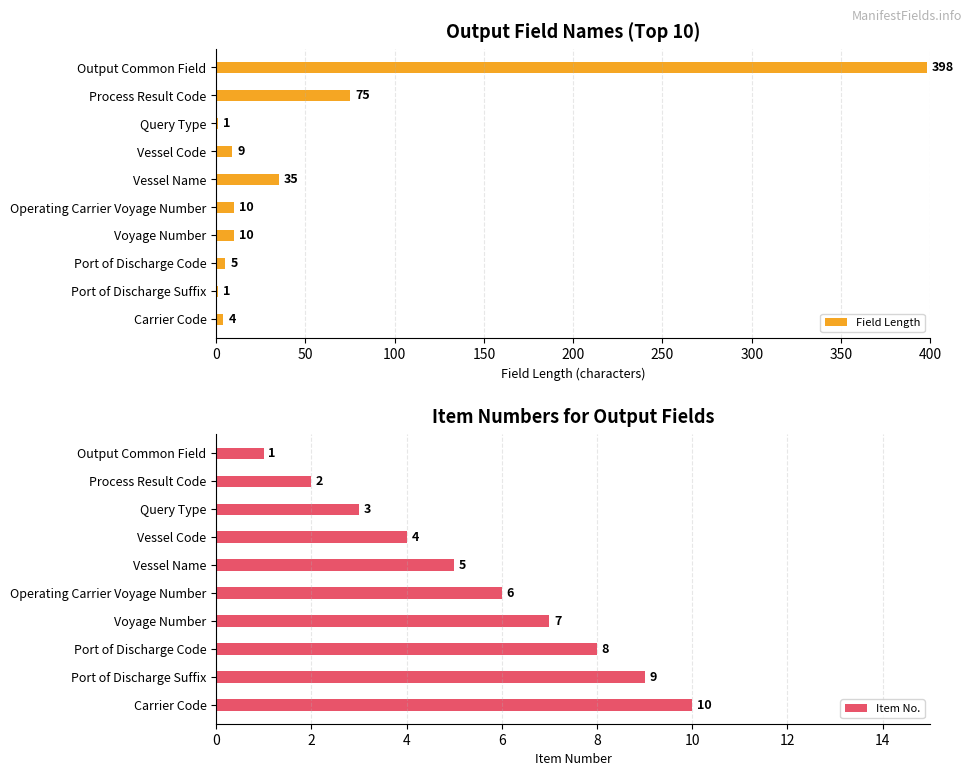

How many bars are there in each group?

2